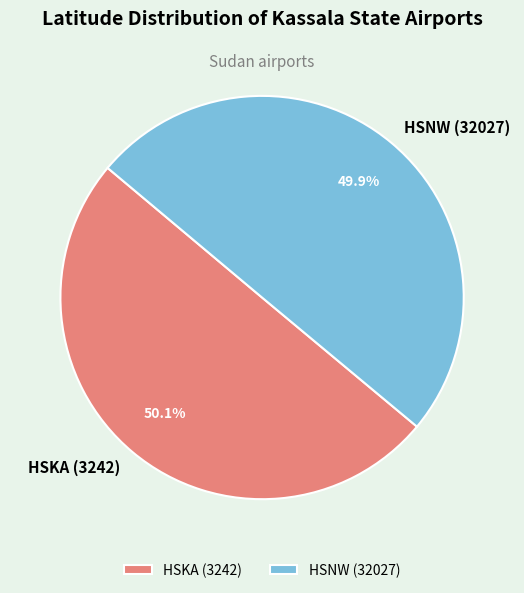

What is the ratio of the value at HSKA (3242) to the value at HSNW (32027)?

1.0